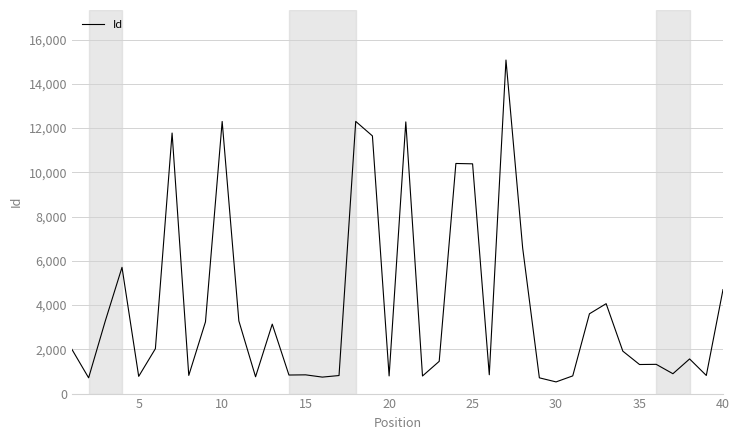

What is the smallest value displayed?

528